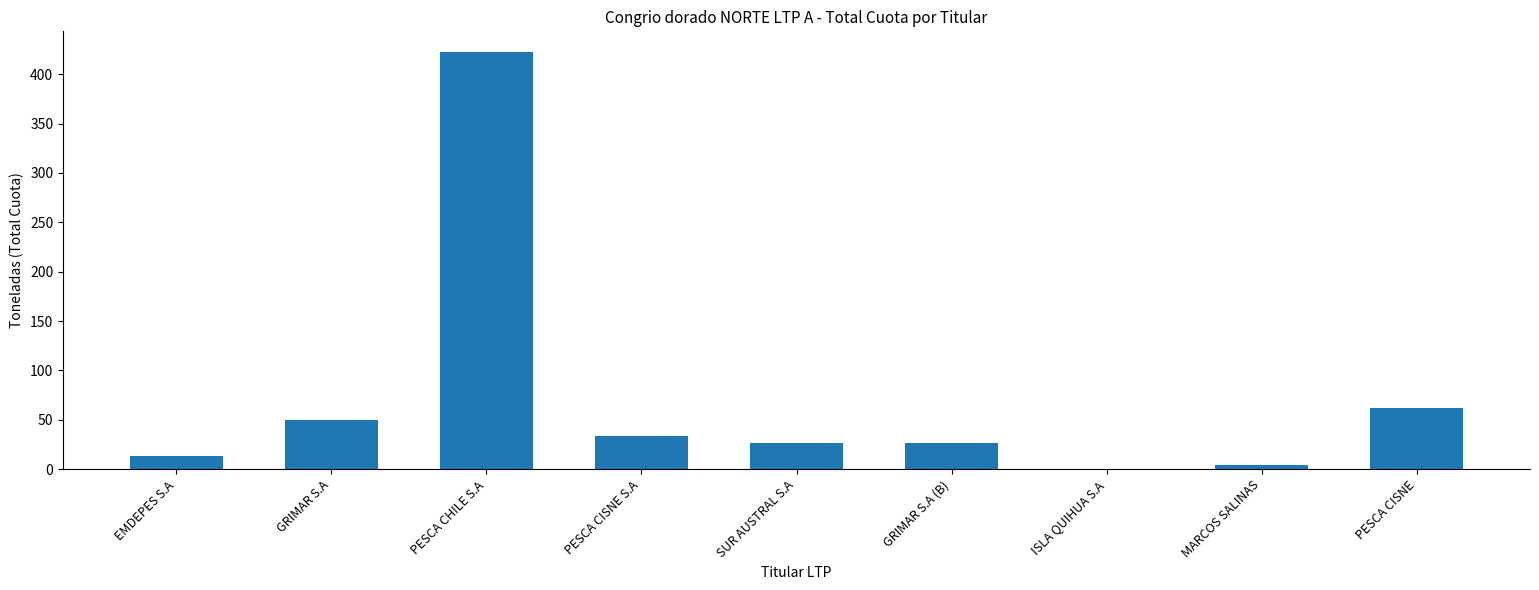

Does the chart contain stacked bars?

No